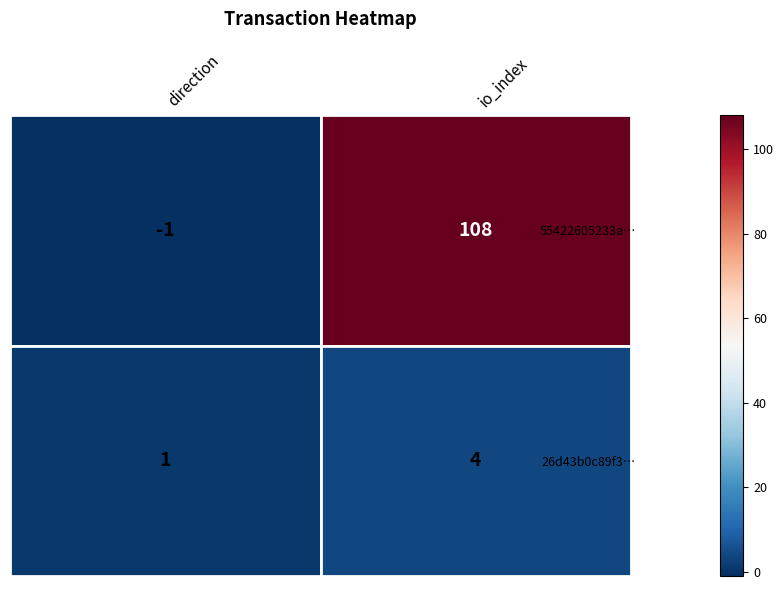

Which series has the largest total across all categories?

55422605233a…